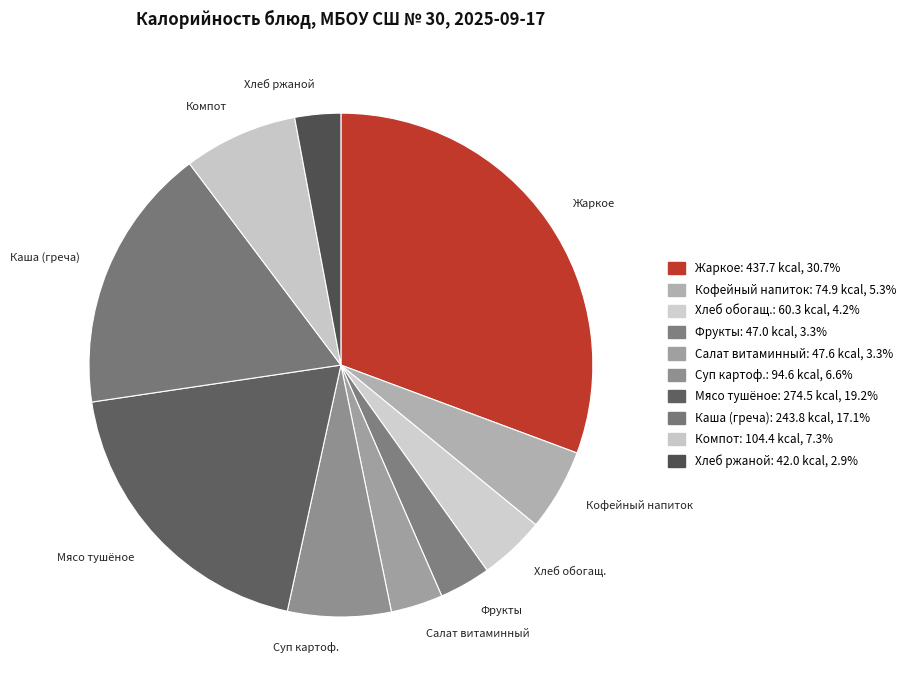

Does Хлеб ржаной account for over 50% of the chart?

No